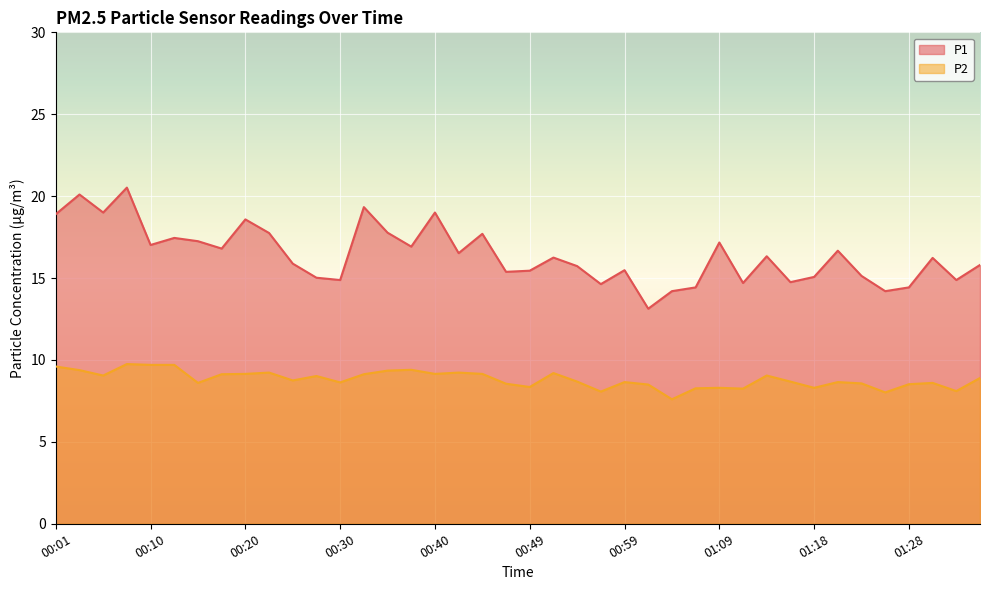

Read the P2 value at 01:26.

8.0